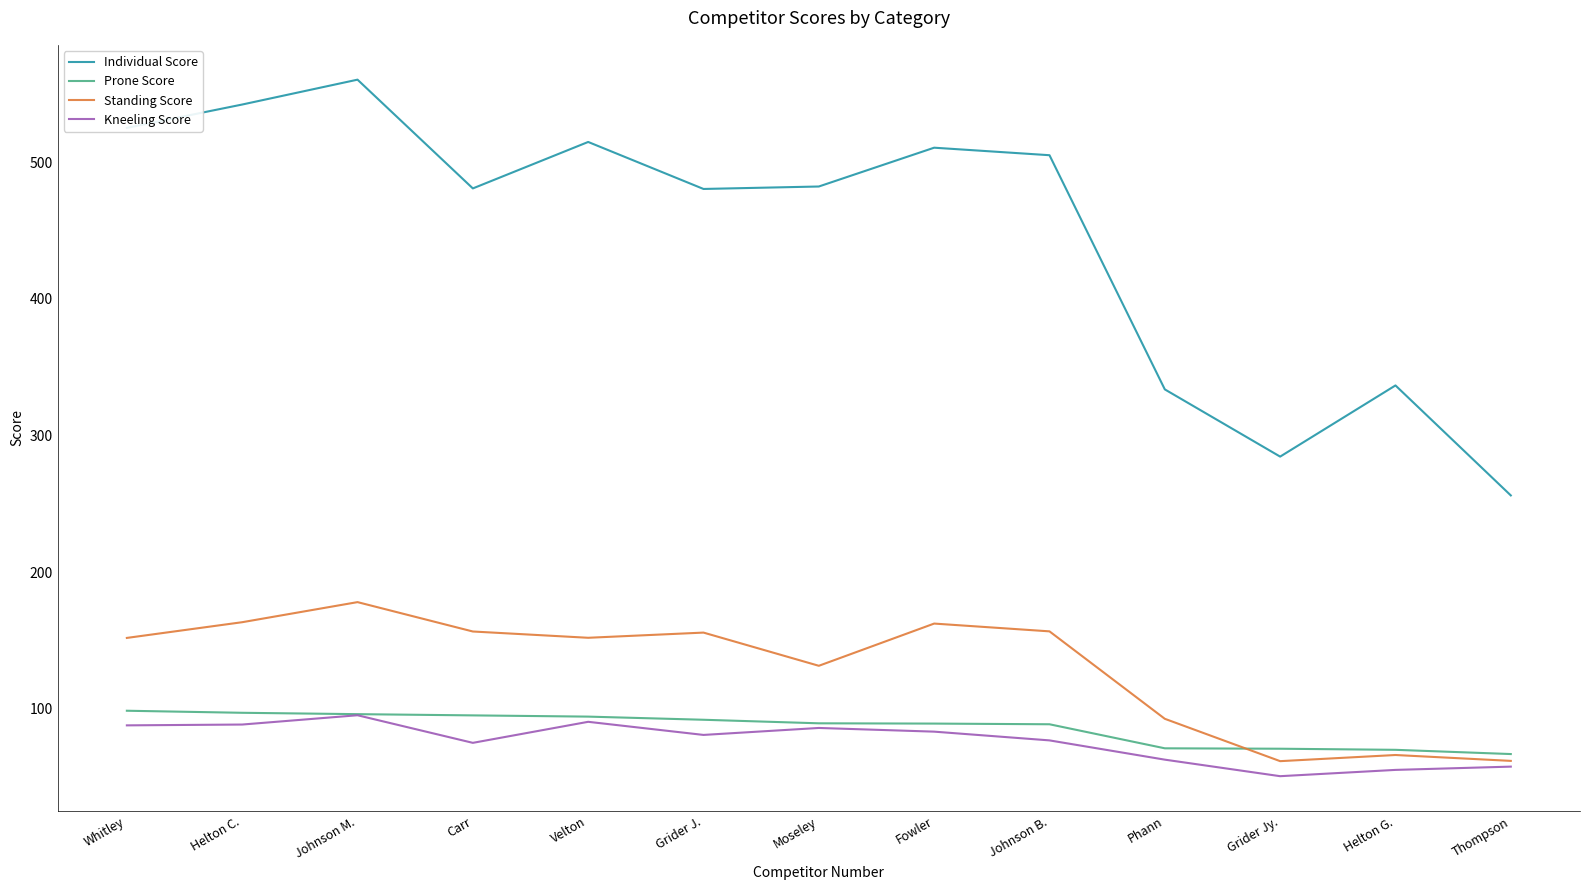

Where is Standing Score nearest to the value 119?

Moseley